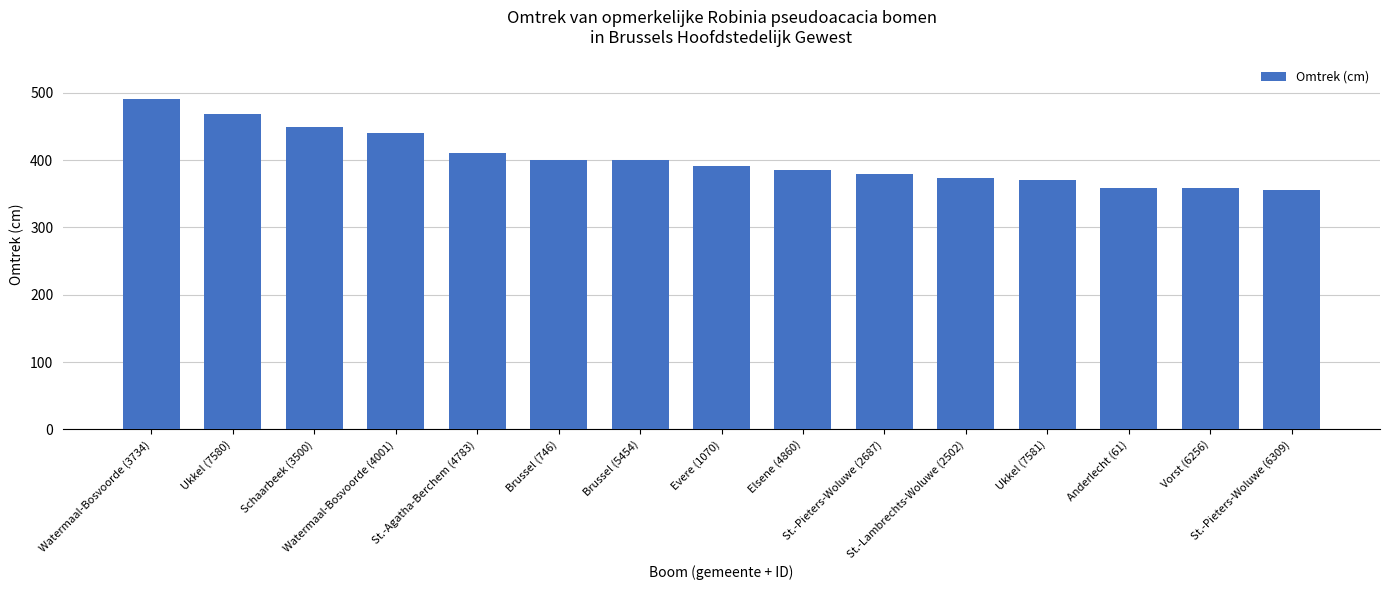

What is the value of the 15th bar from the left?

356